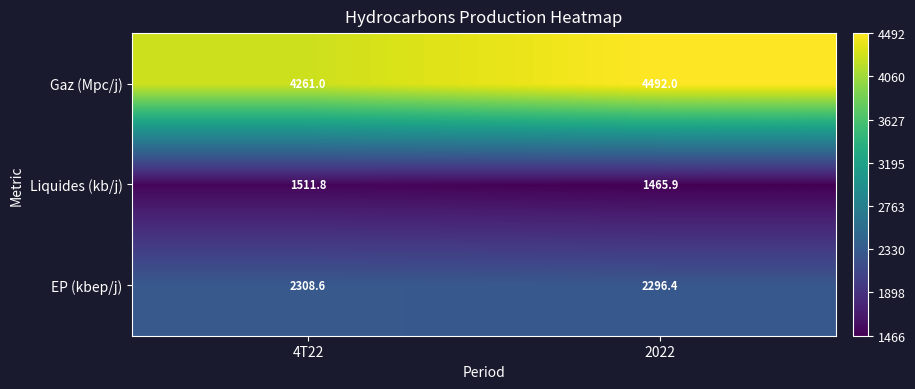

What is the sum of all EP (kbep/j) values?

4605.0